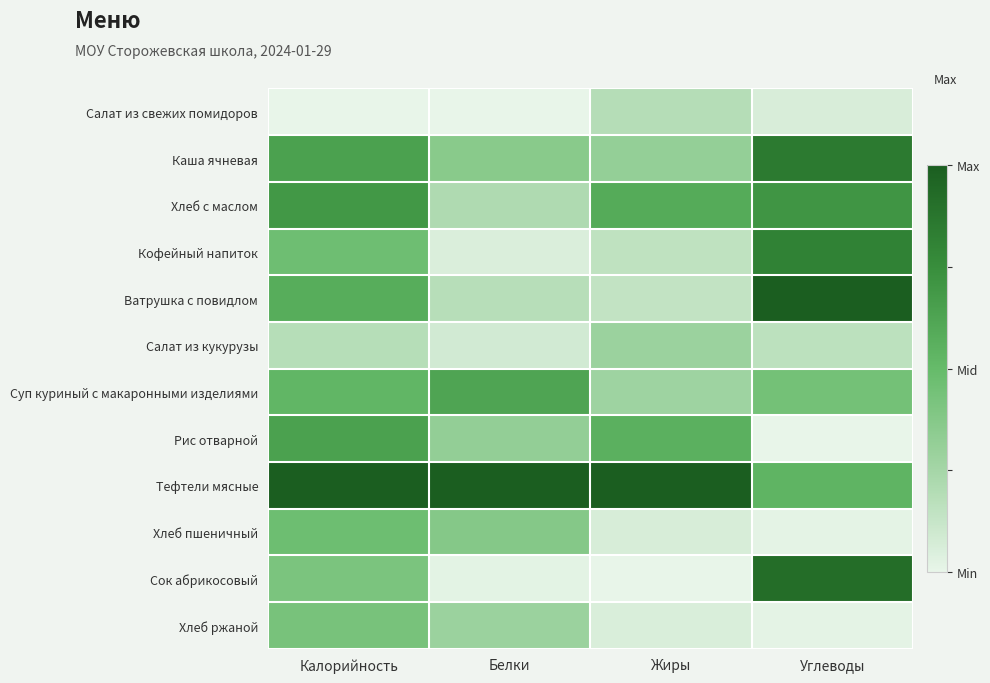

Reading left to right, extract all data points from this chart.

Салат из свежих помидоров: Калорийность=0.0	Белки=0.0	Жиры=0.2	Углеводы=0.1
Каша ячневая: Калорийность=0.6	Белки=0.4	Жиры=0.3	Углеводы=0.8
Хлеб с маслом: Калорийность=0.7	Белки=0.2	Жиры=0.6	Углеводы=0.7
Кофейный напиток: Калорийность=0.5	Белки=0.1	Жиры=0.2	Углеводы=0.8
Ватрушка с повидлом: Калорийность=0.6	Белки=0.2	Жиры=0.1	Углеводы=1.0
Салат из кукурузы: Калорийность=0.2	Белки=0.1	Жиры=0.3	Углеводы=0.2
Суп куриный с макаронными изделиями: Калорийность=0.5	Белки=0.6	Жиры=0.3	Углеводы=0.4
Рис отварной: Калорийность=0.6	Белки=0.3	Жиры=0.6	Углеводы=0.0
Тефтели мясные: Калорийность=1.0	Белки=1.0	Жиры=1.0	Углеводы=0.5
Хлеб пшеничный: Калорийность=0.5	Белки=0.4	Жиры=0.1	Углеводы=0.0
Сок абрикосовый: Калорийность=0.4	Белки=0.0	Жиры=0.0	Углеводы=0.9
Хлеб ржаной: Калорийность=0.4	Белки=0.3	Жиры=0.1	Углеводы=0.0